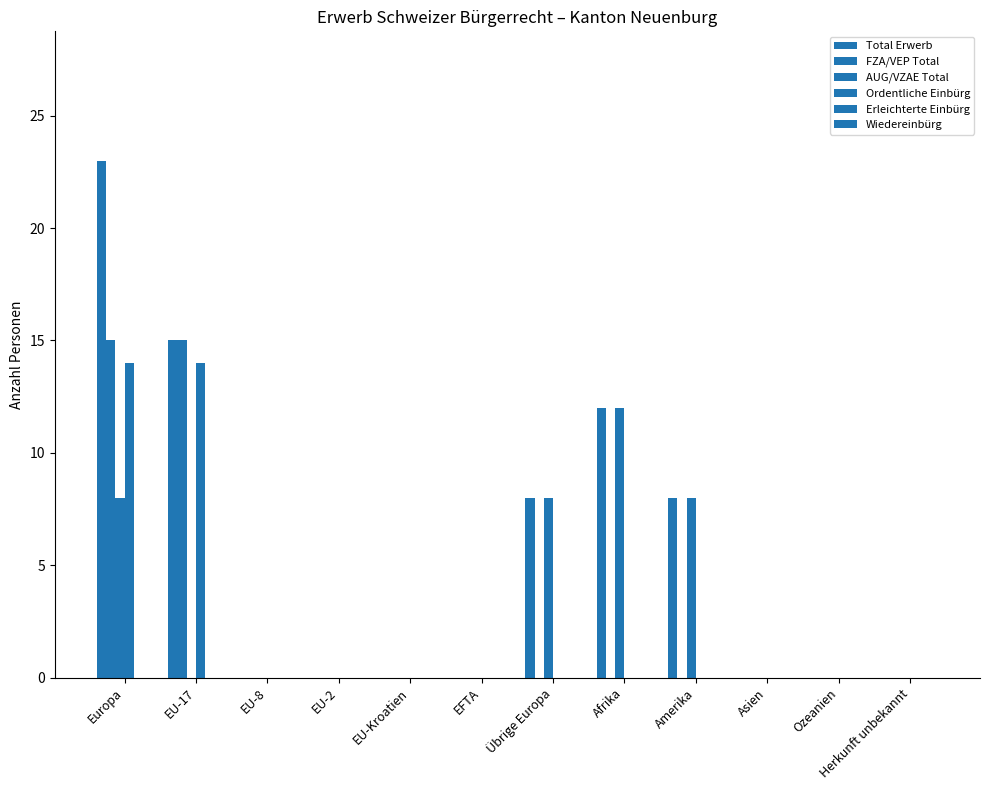

How many series are shown in this chart?

4